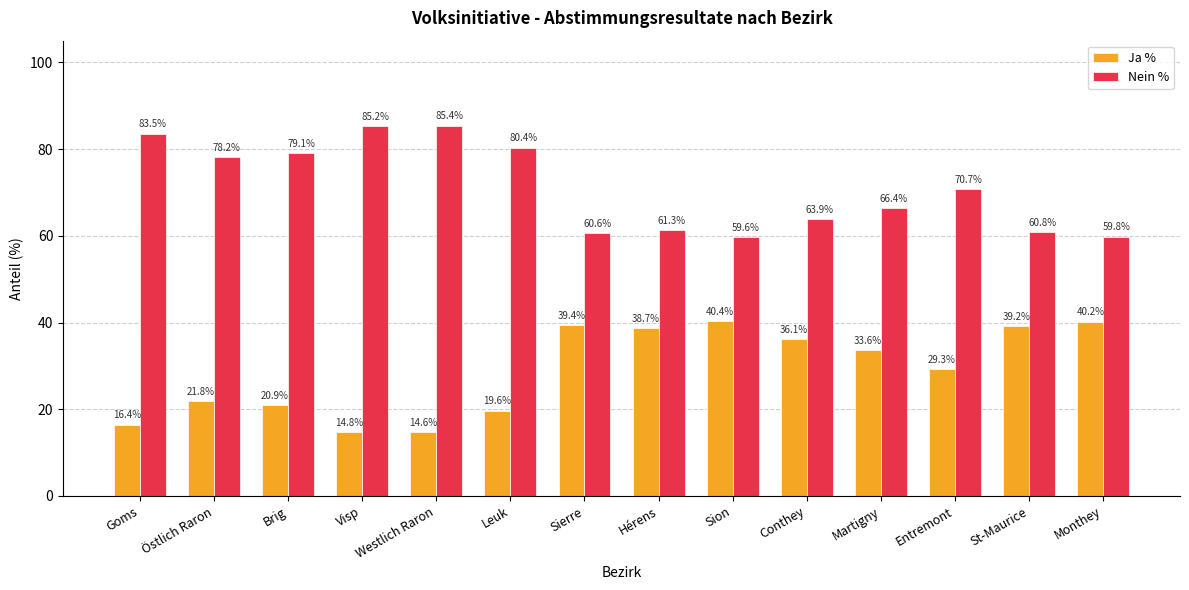

List the series in order of their peak value, lowest first.

Ja %, Nein %